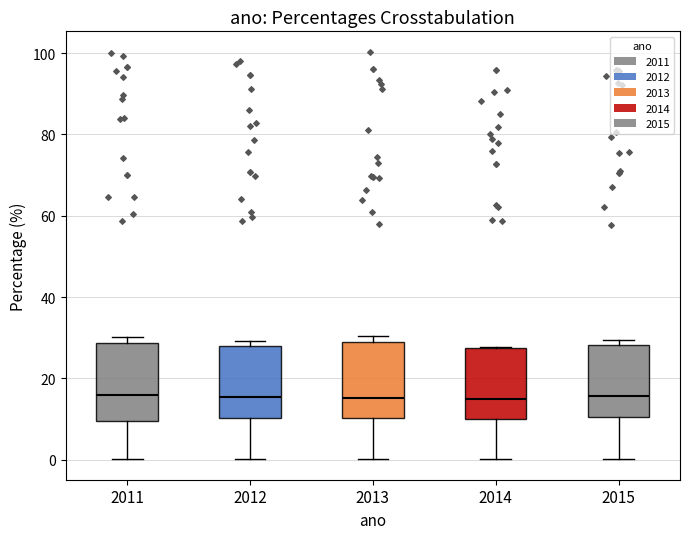

Where does the lower whisker of the box at x = 2011 end on the y-axis? The values are not printed on the chart, so give them approximately, as read against the axis.

0